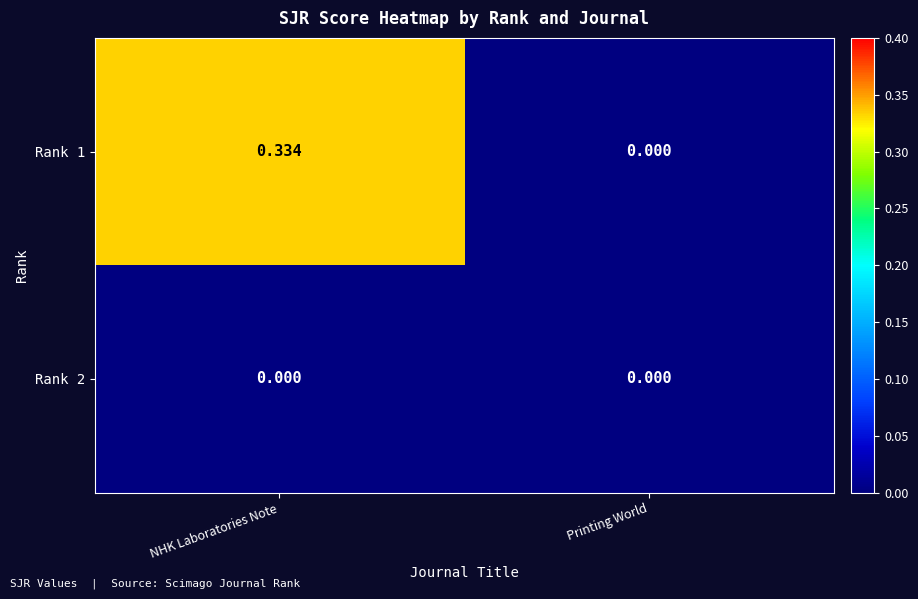

Which series has the largest range (max minus min)?

Rank 1